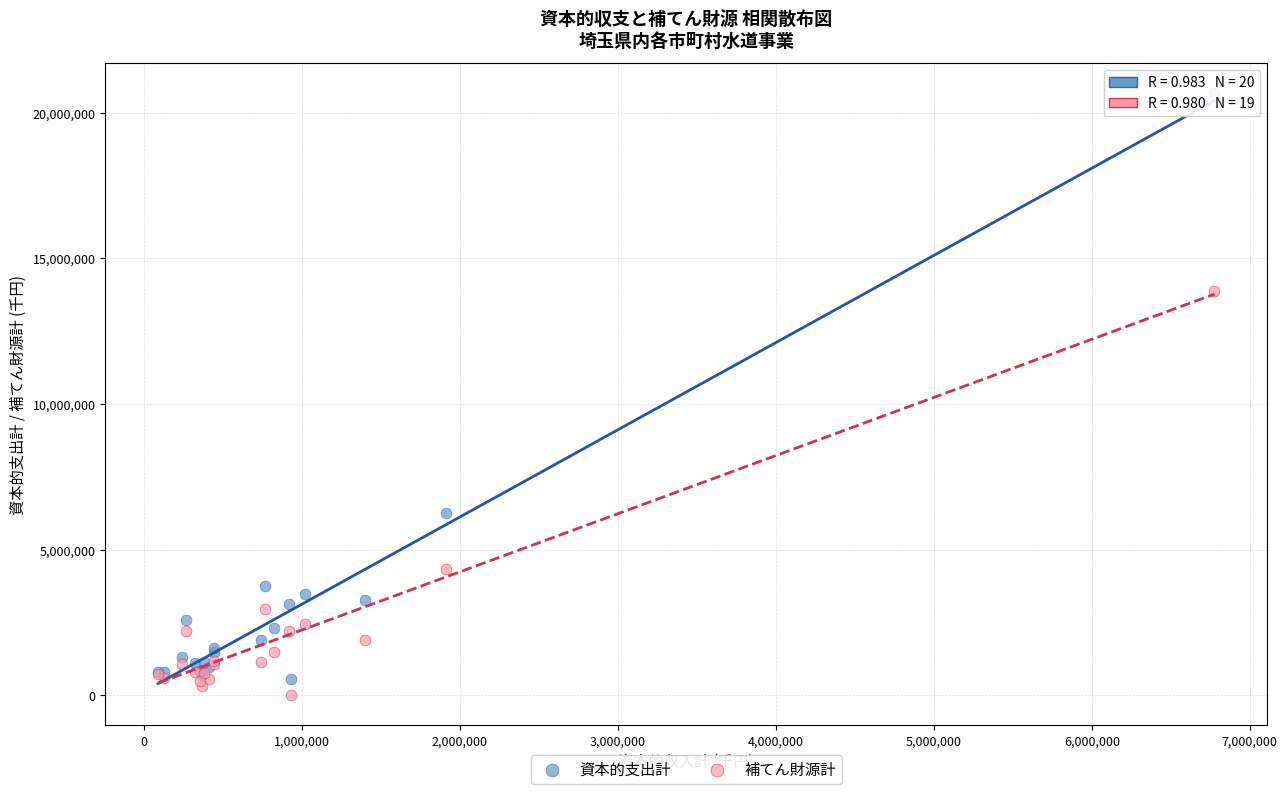

What is the X range (max minus min) for the scatter plot?

6687495